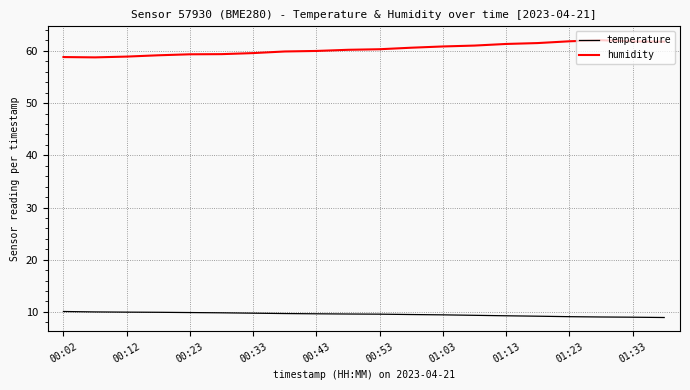

True or false: temperature and humidity cross at least once.

False